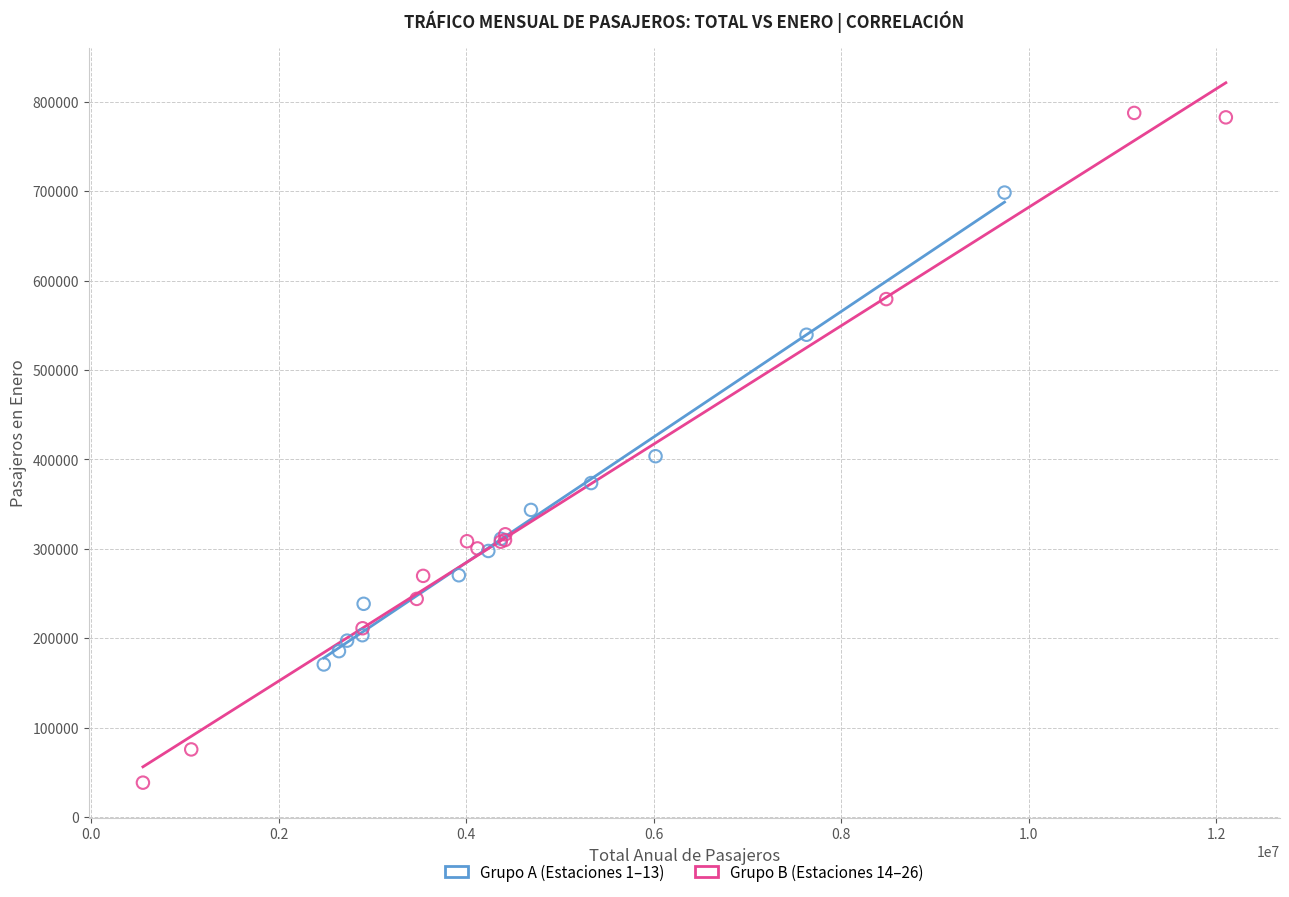

Which series reaches the maximum Y coordinate?

Grupo B (Estaciones 14–26)